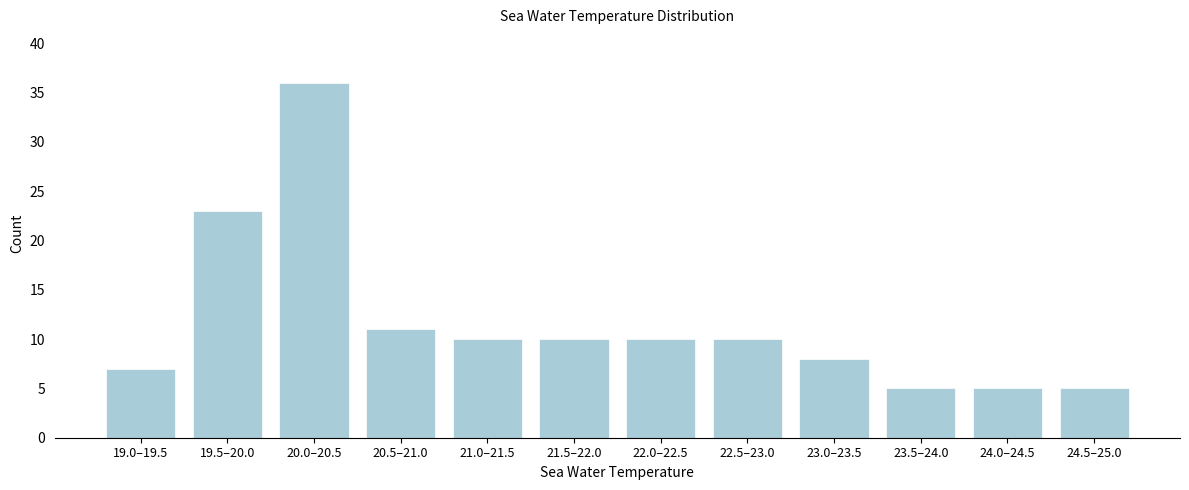

Reading right to left, what are all the values shown in this chart?

5	5	5	8	10	10	10	10	11	36	23	7